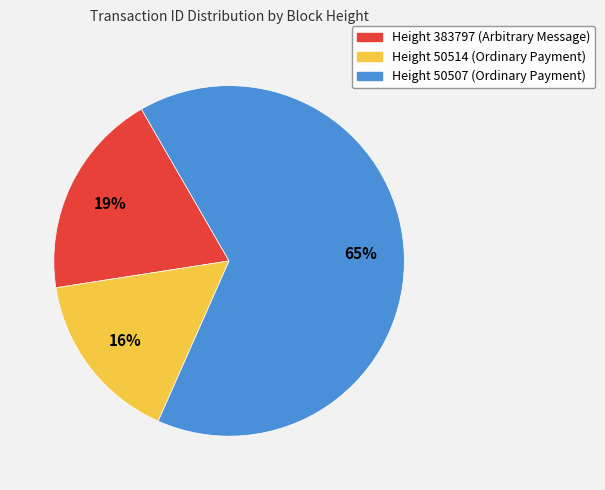

To the nearest percent, what is the difference between the largest and smallest slice percentages?

49%